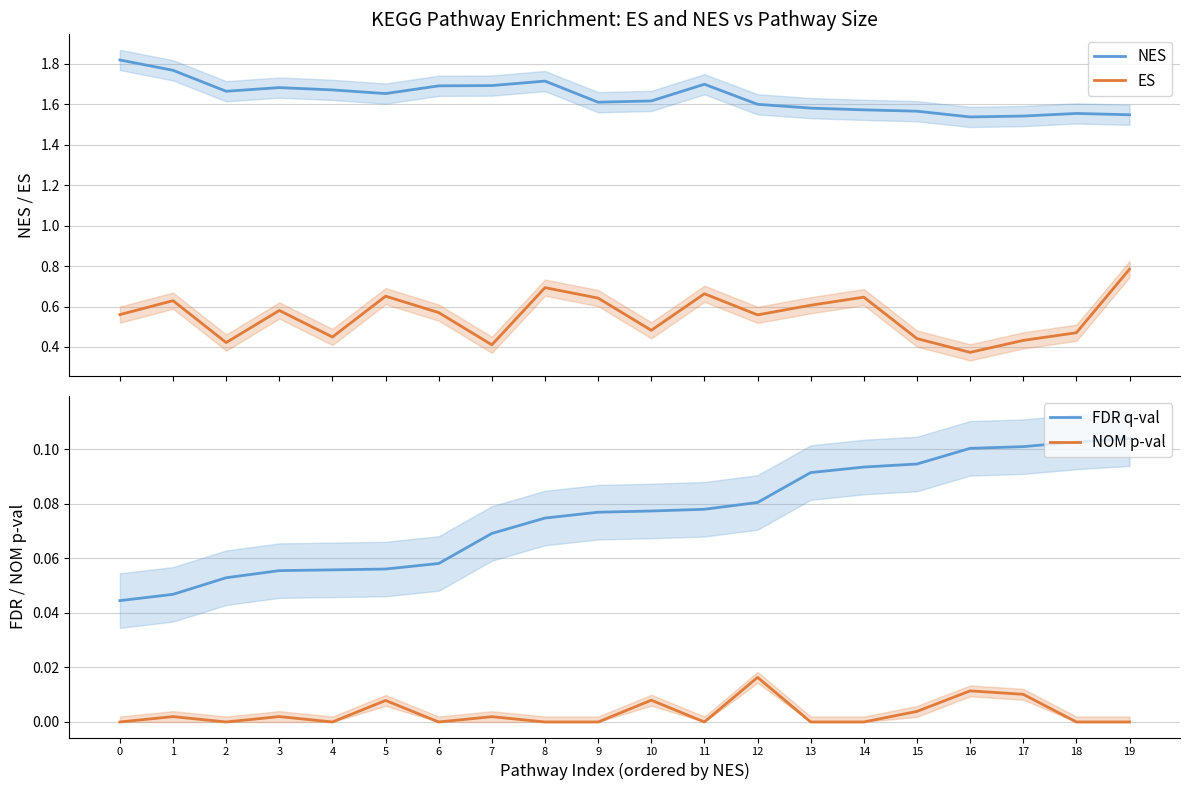

True or false: ES and NOM p-val intersect in this chart.

False